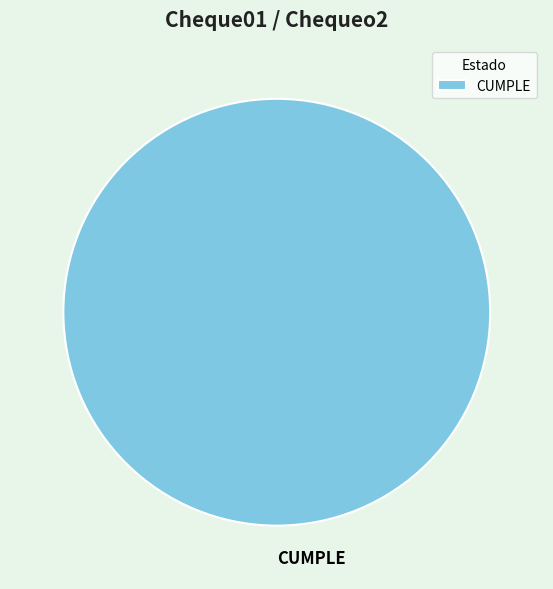

Rank the categories by value from lowest to highest.

CUMPLE